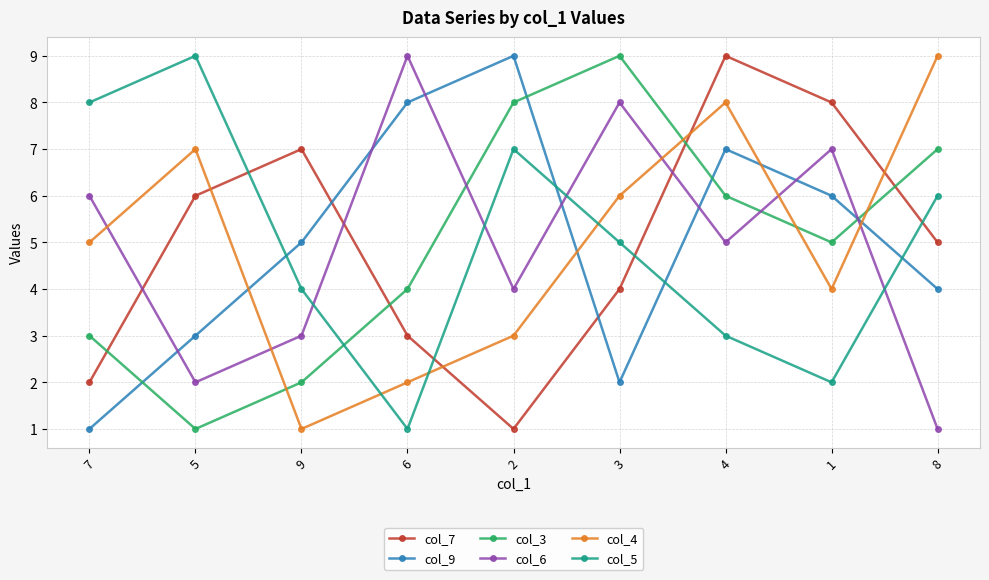

True or false: col_7 and col_3 cross at least once.

True